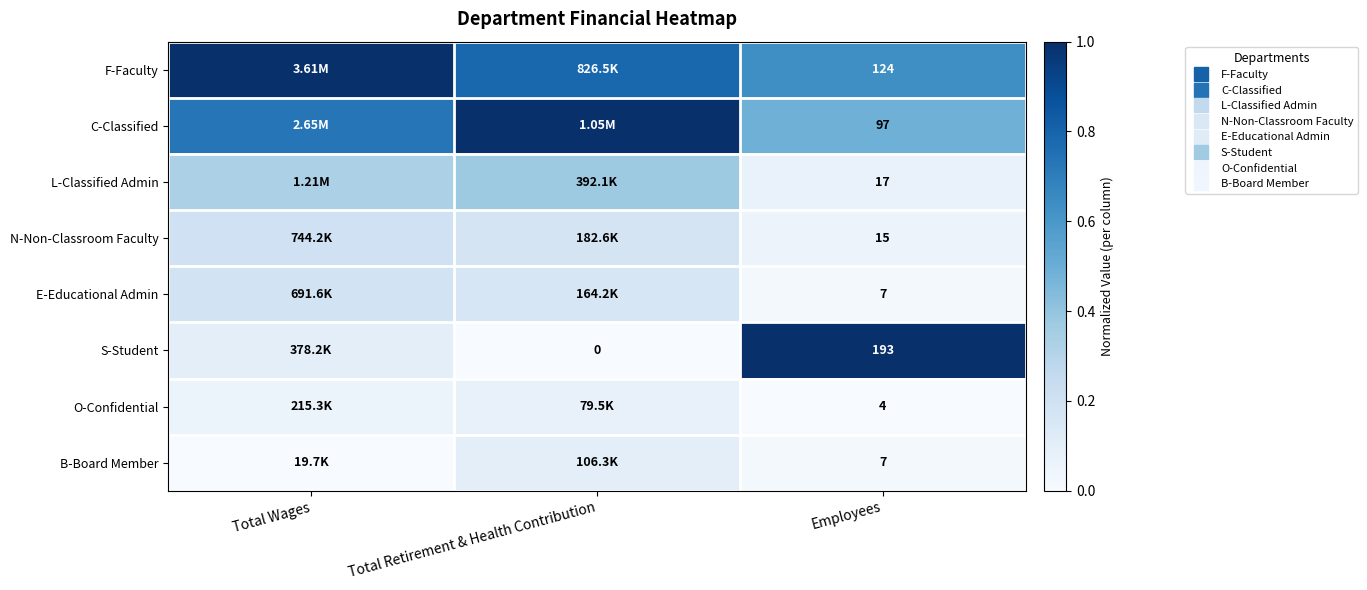

At which label does F-Faculty reach its peak?

Total Wages